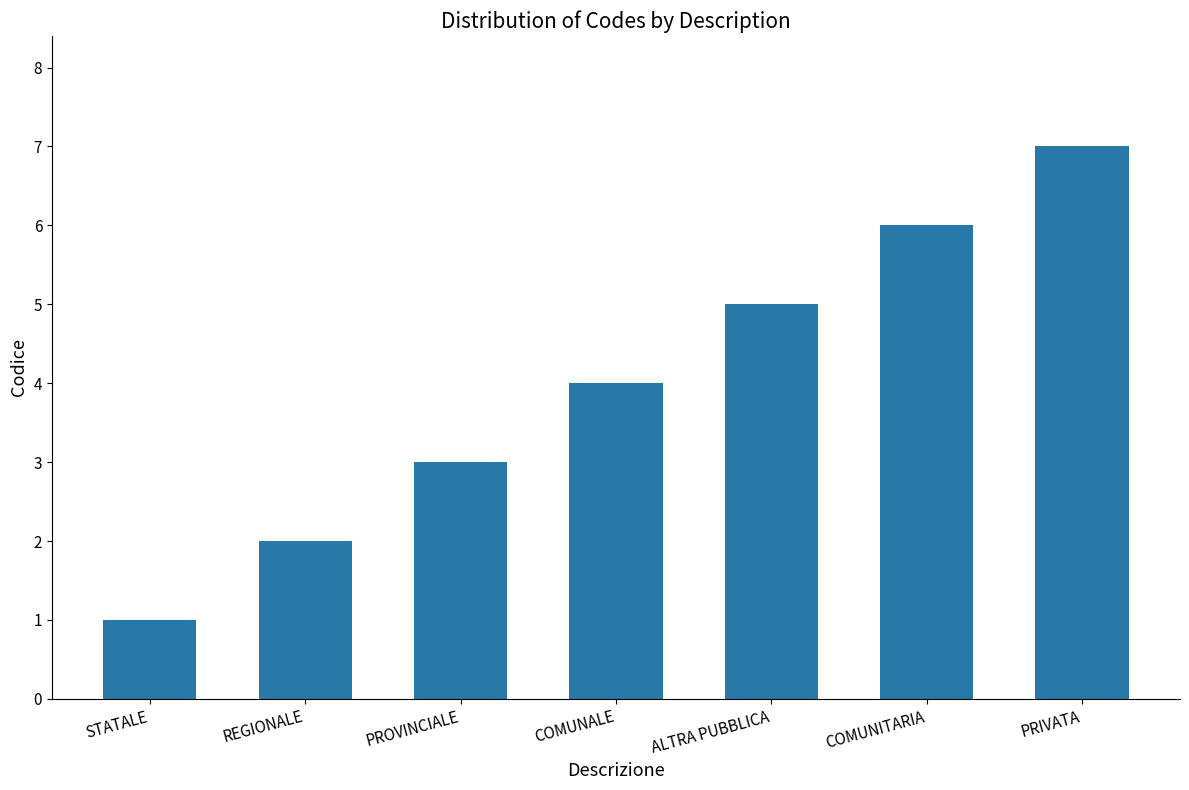

Is it true that the value at PRIVATA is 4?

False